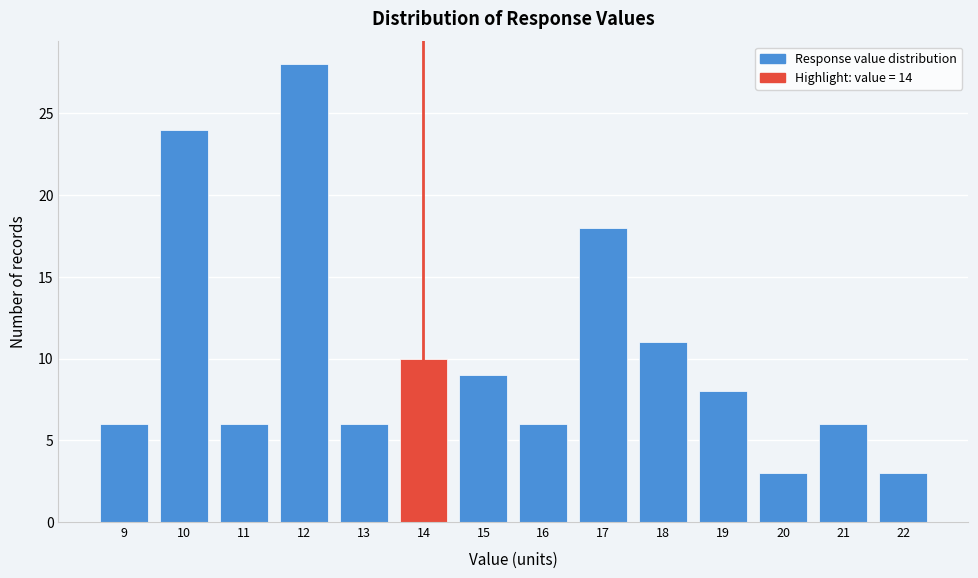

Reading left to right, list all the values displayed in this chart.

6	24	6	28	6	10	9	6	18	11	8	3	6	3